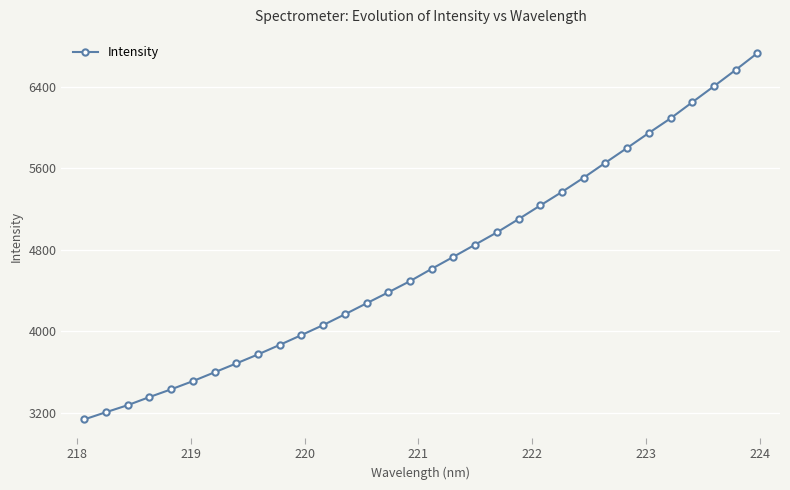

What is the sum of all values?

150026.2